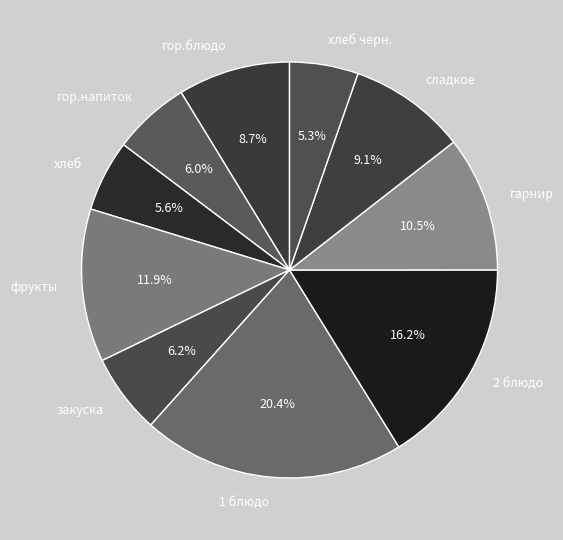

What percentage is the гор.напиток slice, to the nearest percent?

6%